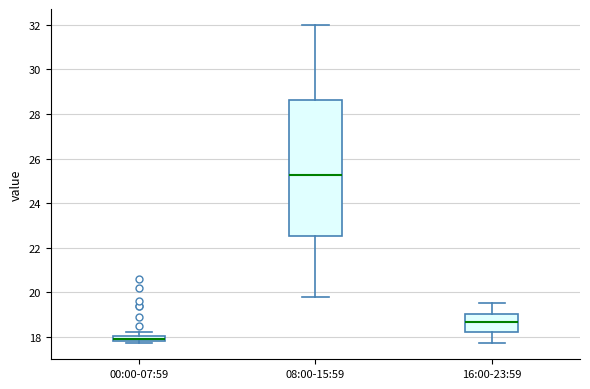

Where does the lower whisker of the box for 08:00-15:59 end on the y-axis? The values are not printed on the chart, so give them approximately, as read against the axis.

19.8